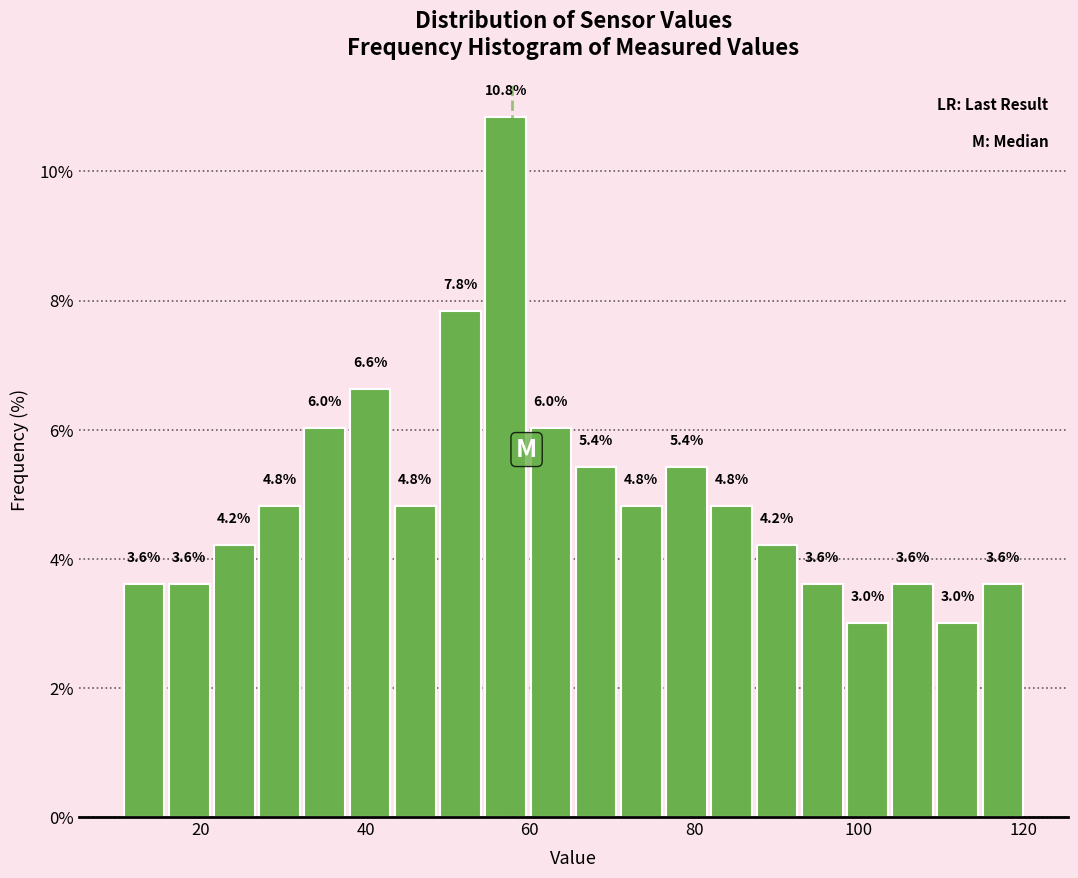

Read against the x-axis, roughly where is the centre of the tallest bar?

58